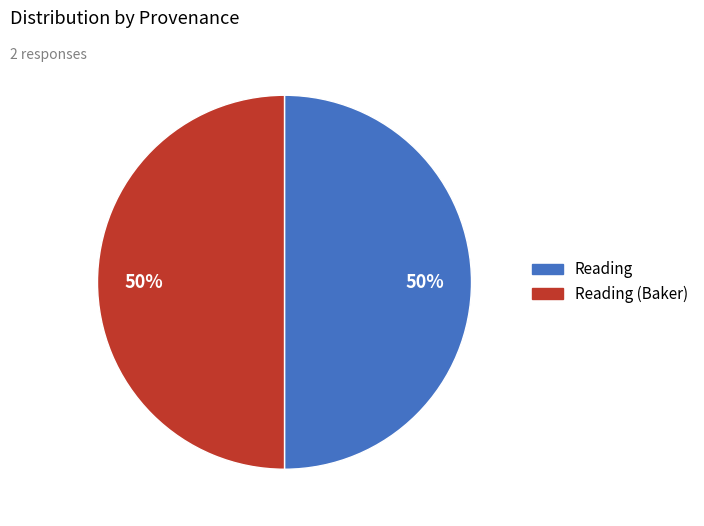

To the nearest percent, what is the average slice percentage?

50%